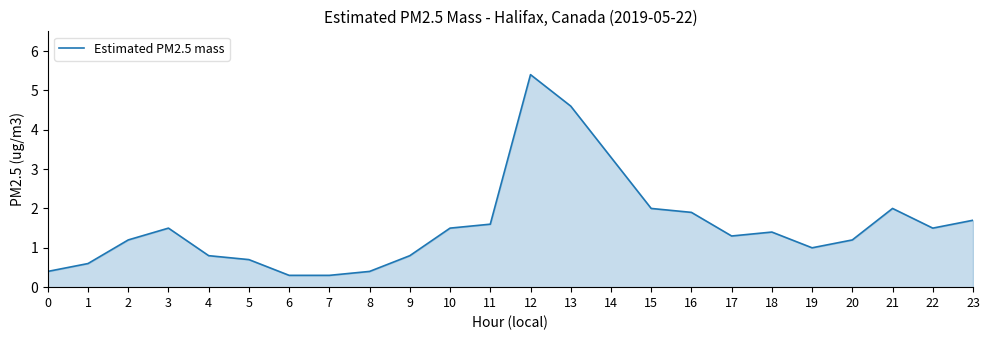

What is the sum of the values at 3 and 14?

4.8